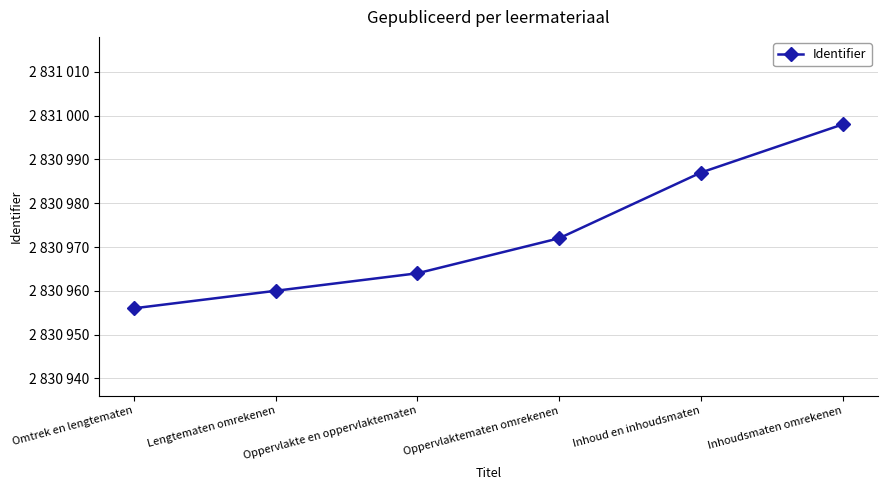

Reading left to right, what are all the values shown in this chart?

2830956	2830960	2830964	2830972	2830987	2830998